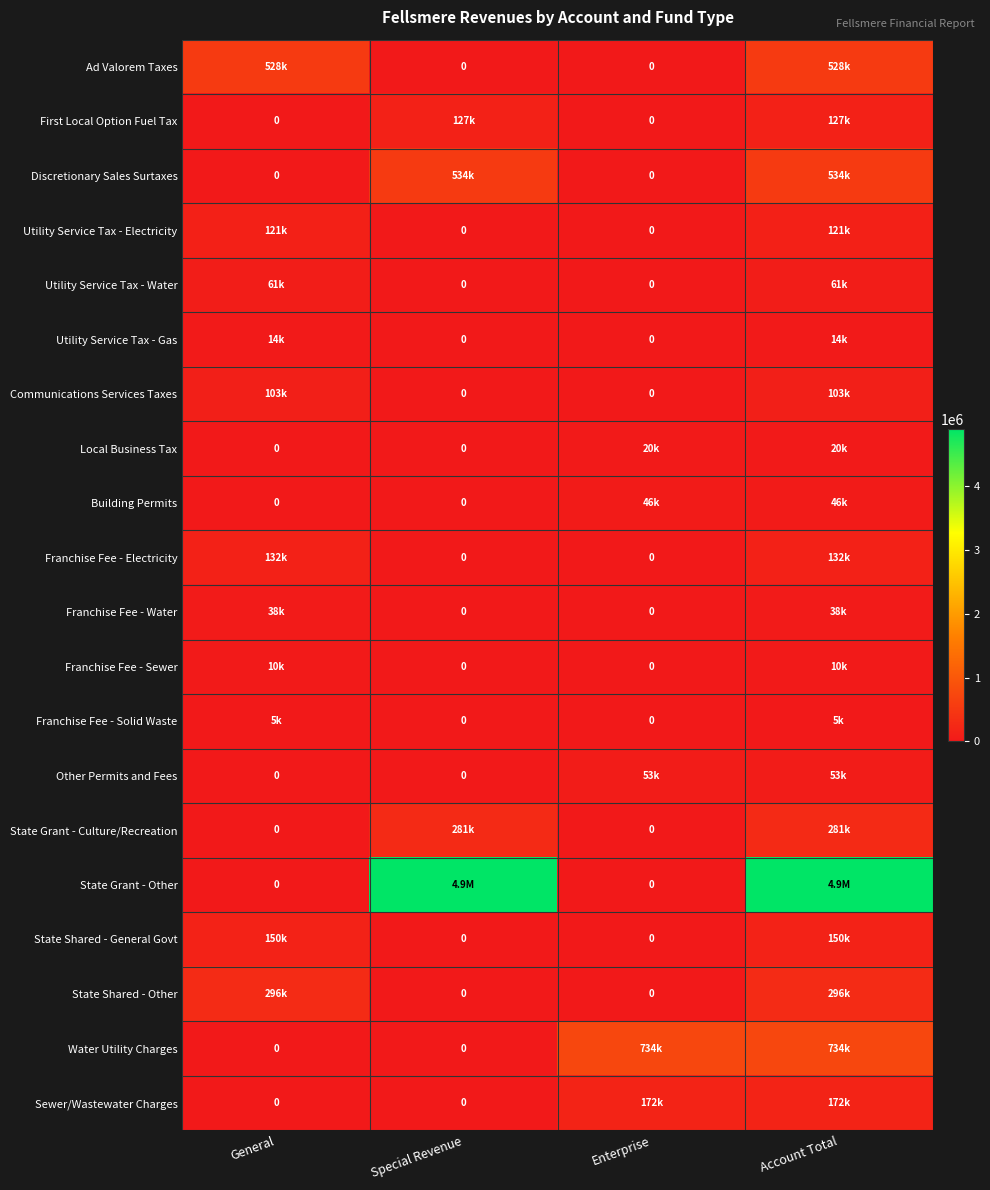

How many distinct data groups are displayed?

20